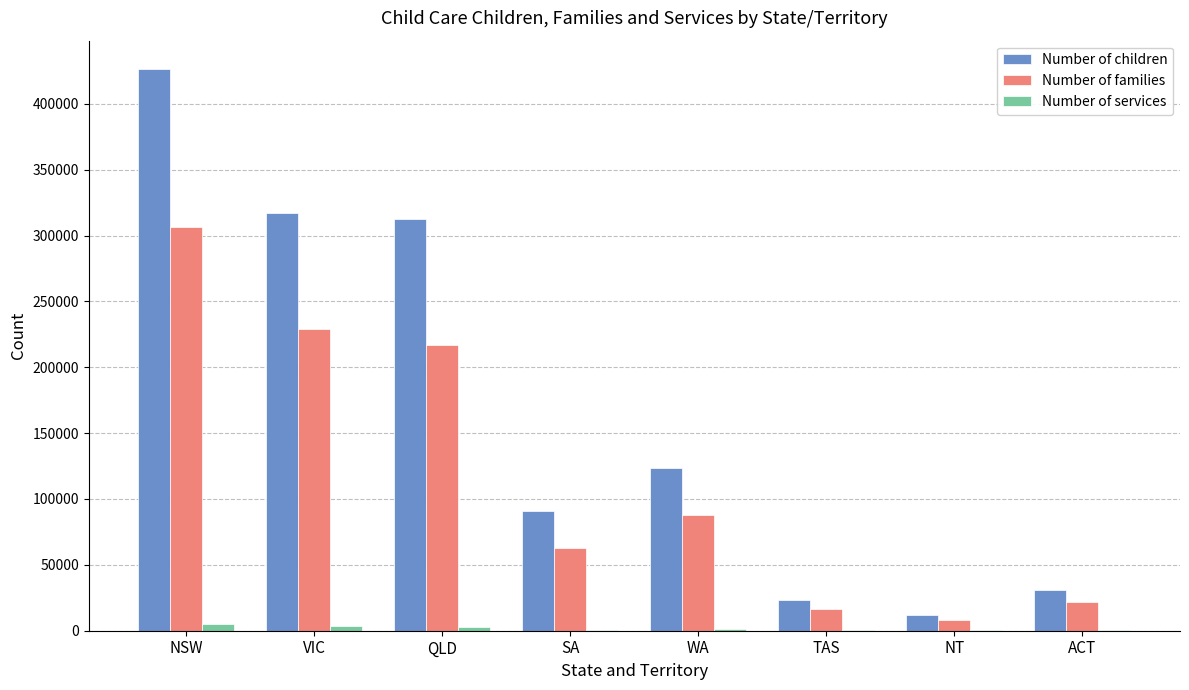

Is it true that Number of families equals 16730 at TAS?

True